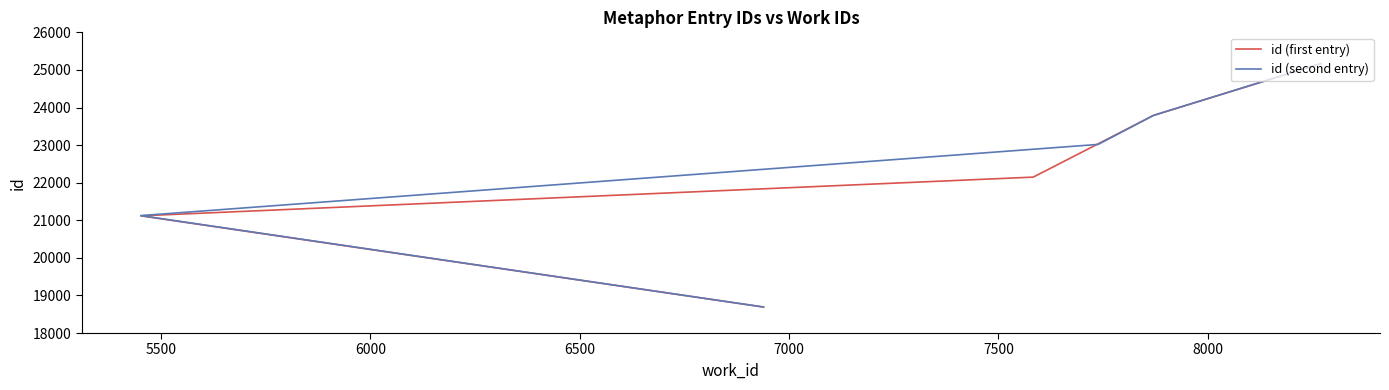

Rank the series at 6000 from highest to lowest value.

id (second entry), id (first entry)